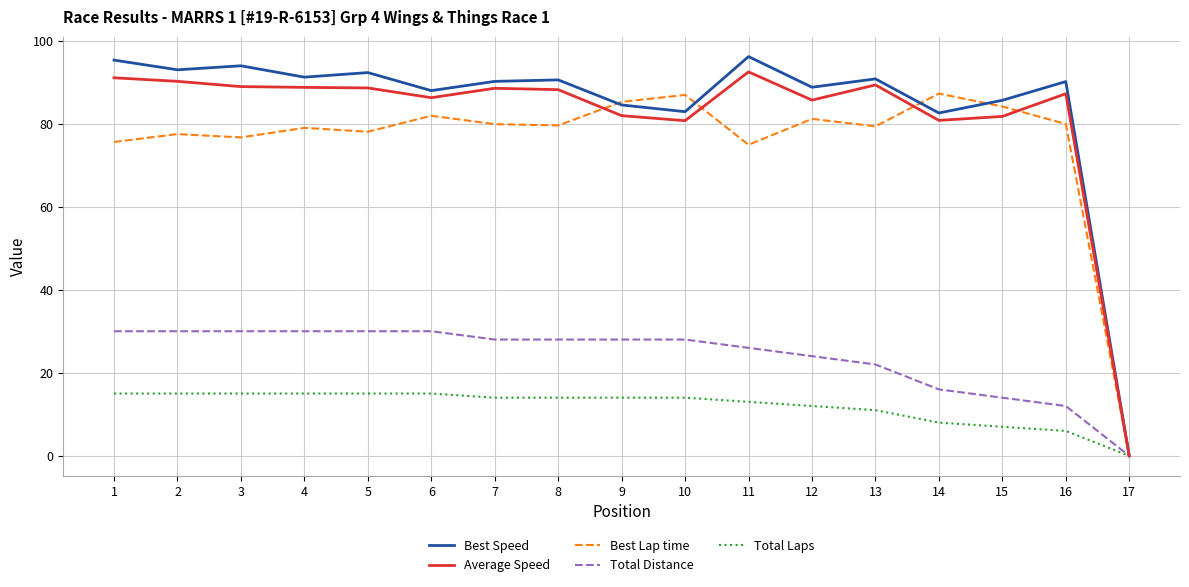

At which label does Best Speed first exceed 90?

1